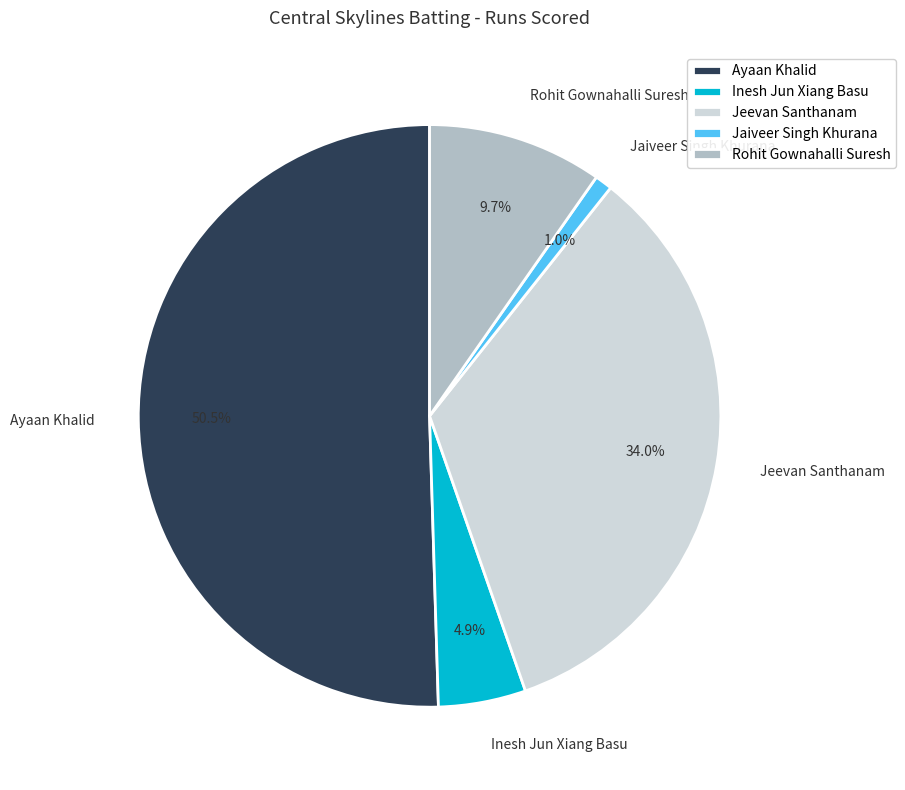

Count the number of slices in the pie.

5